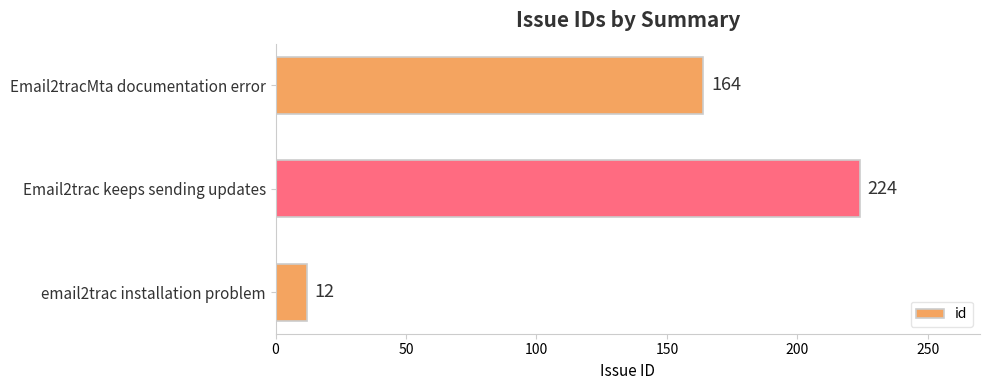

The value at Email2tracMta documentation error is 33. True or false?

False